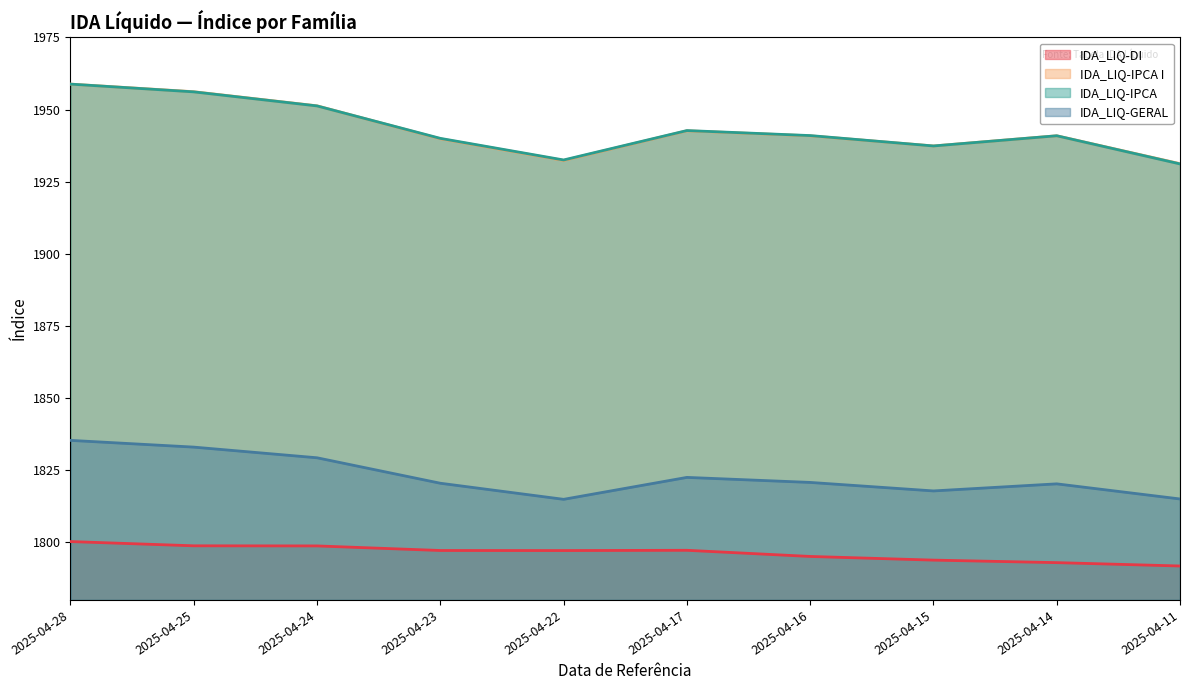

How many distinct data groups are displayed?

4